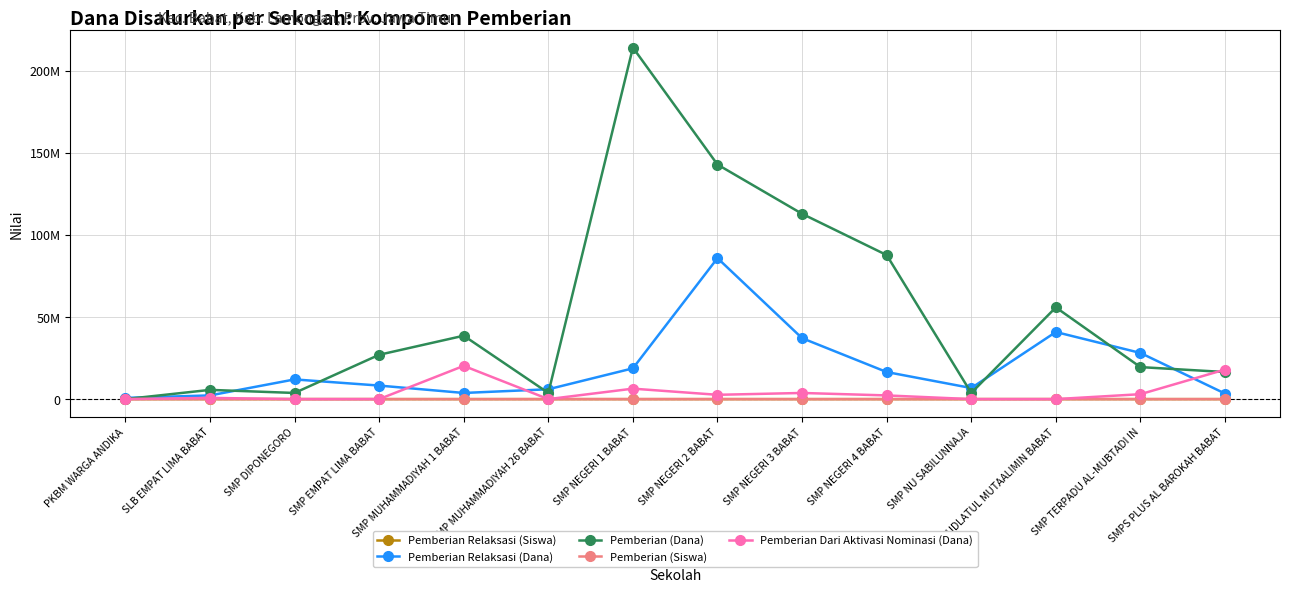

Does the chart display data point markers on the line(s)?

Yes